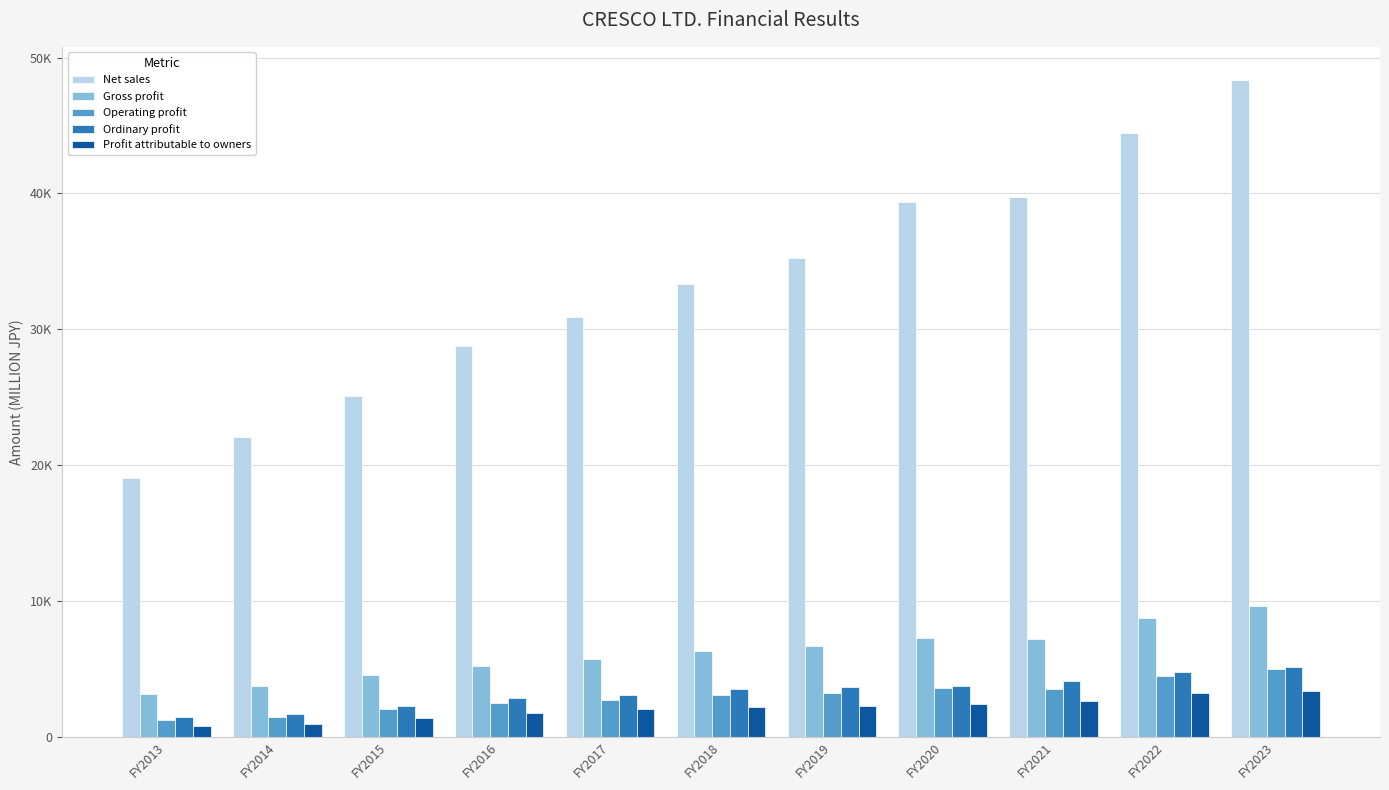

Are the bars grouped side by side (vs. stacked)?

Yes